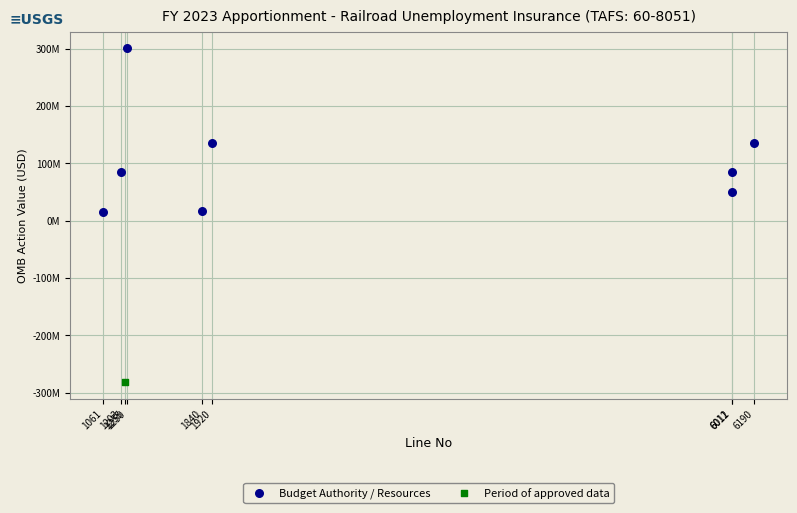

What are all the series names shown in the legend?

Budget Authority / Resources, Period of approved data